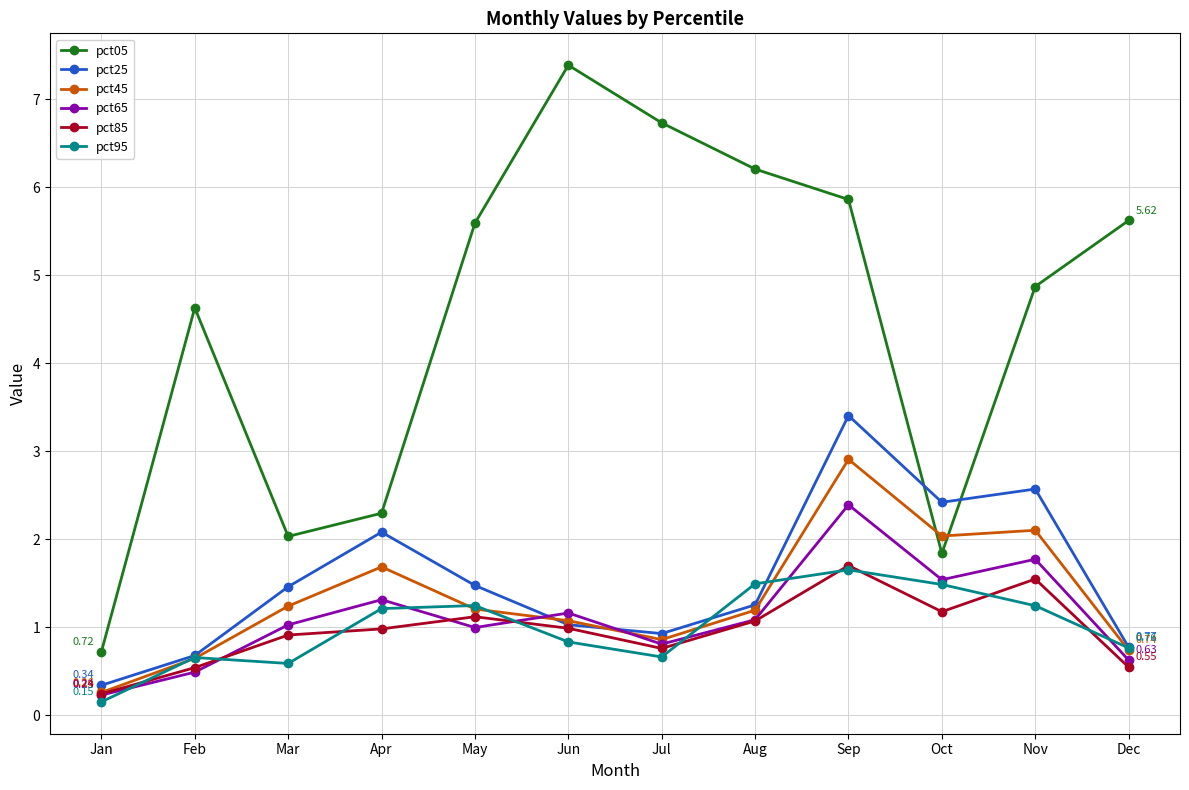

What is the difference between the highest and lowest values at Jul?

6.1